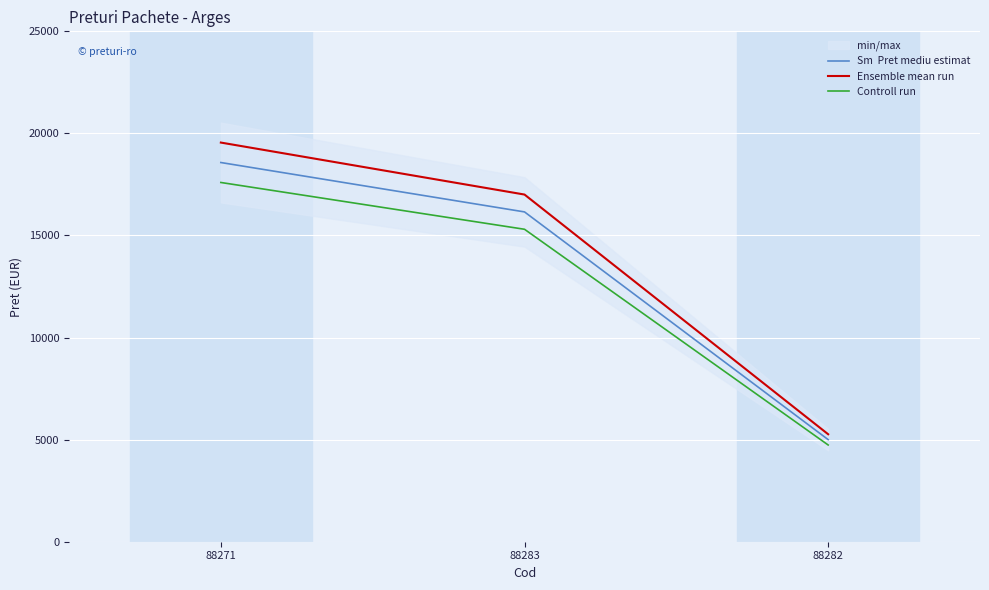

List the series in order of their peak value, highest first.

Ensemble mean run, Sm  Pret mediu estimat, Controll run